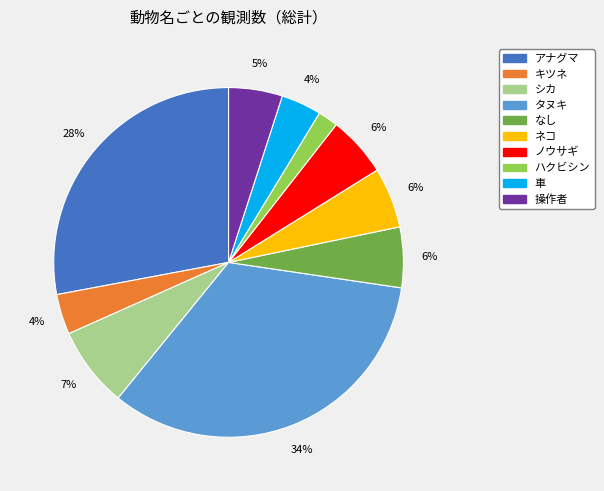

To the nearest percent, what percentage of the pie is シカ?

7%